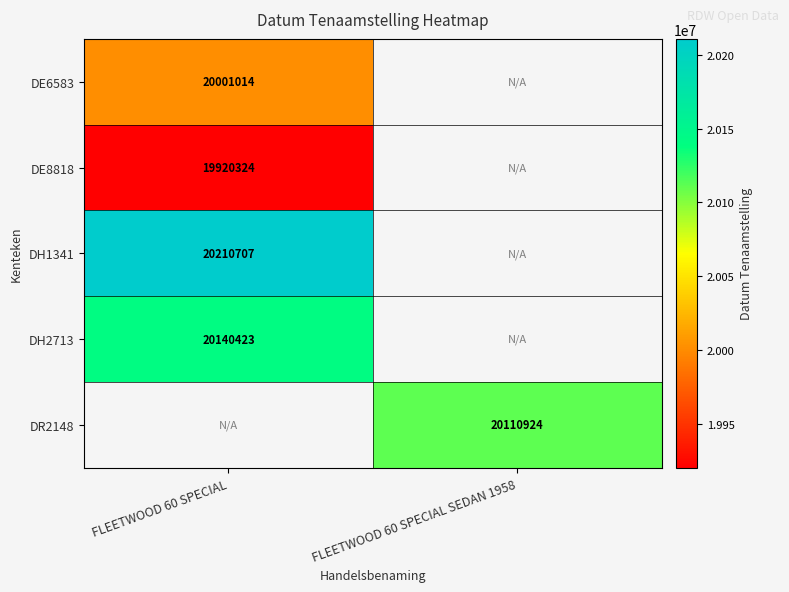

The DH2713 series shows 12581008 at FLEETWOOD 60 SPECIAL. True or false?

False